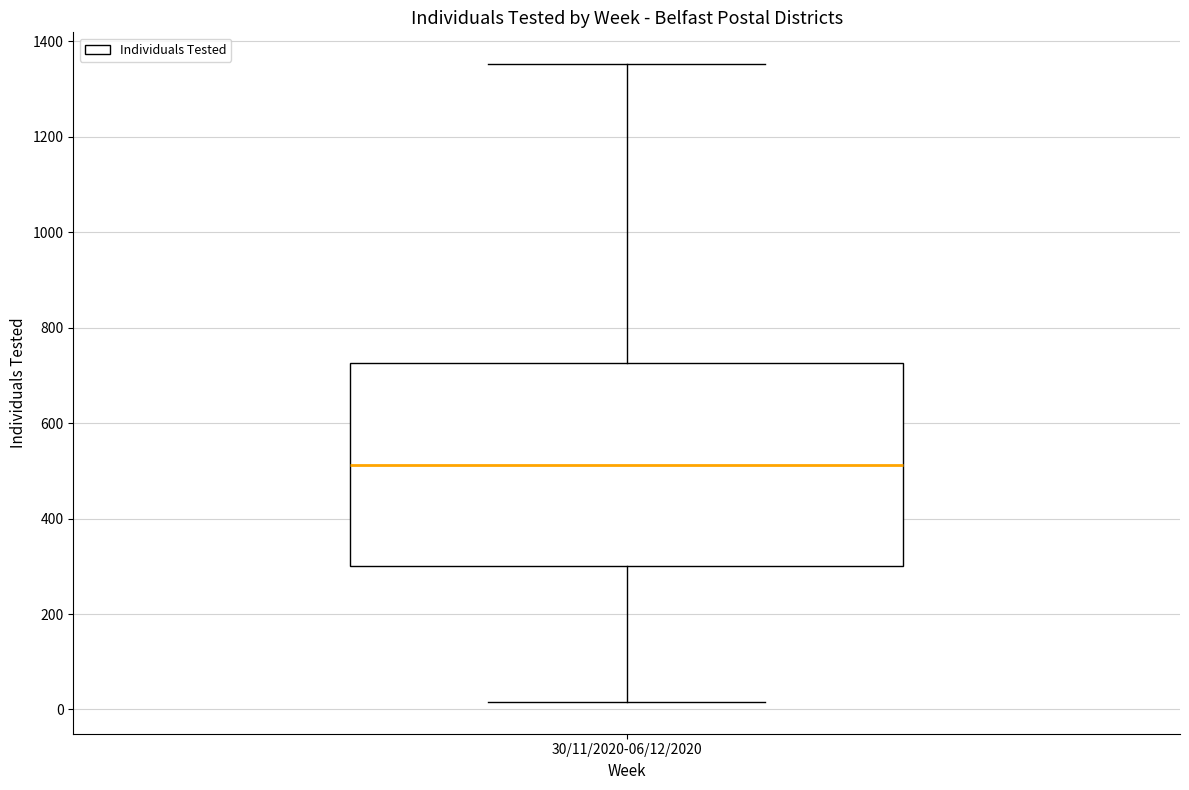

Where is the lower edge of the box for 30/11/2020-06/12/2020 on the y-axis? The values are not printed on the chart, so give them approximately, as read against the axis.

300